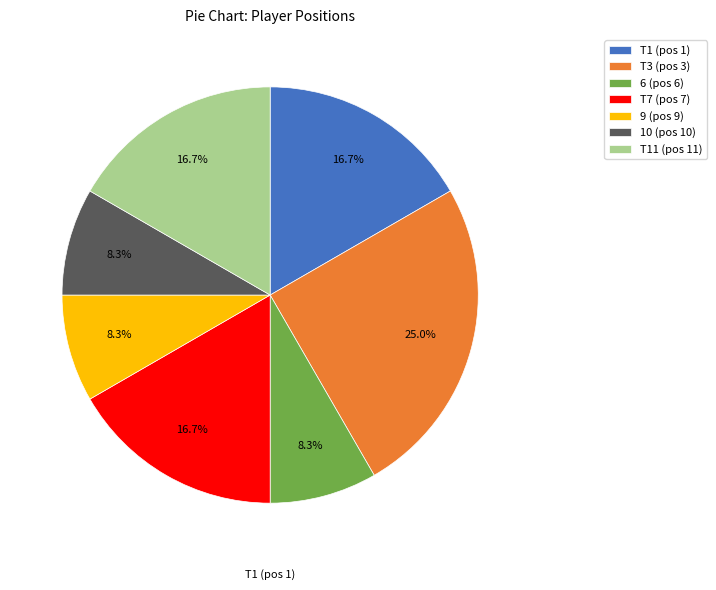

What is the largest slice in the pie chart?

T3 (pos 3)